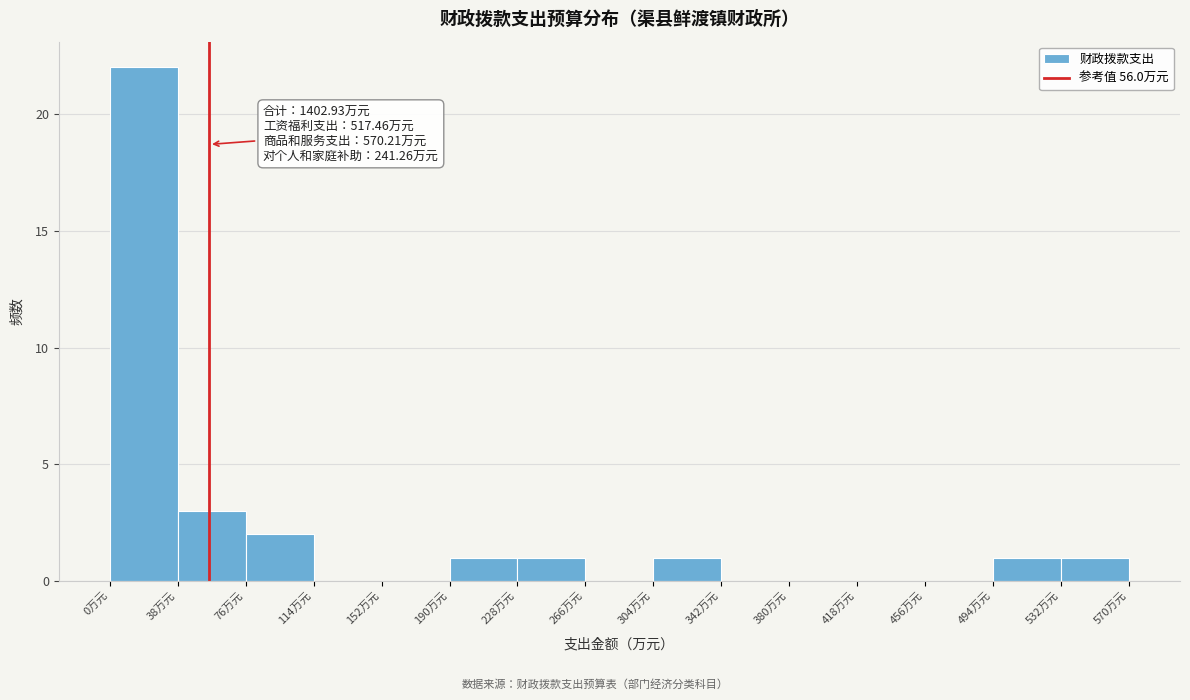

Which range on the x-axis has the tallest bar?

0 to 40